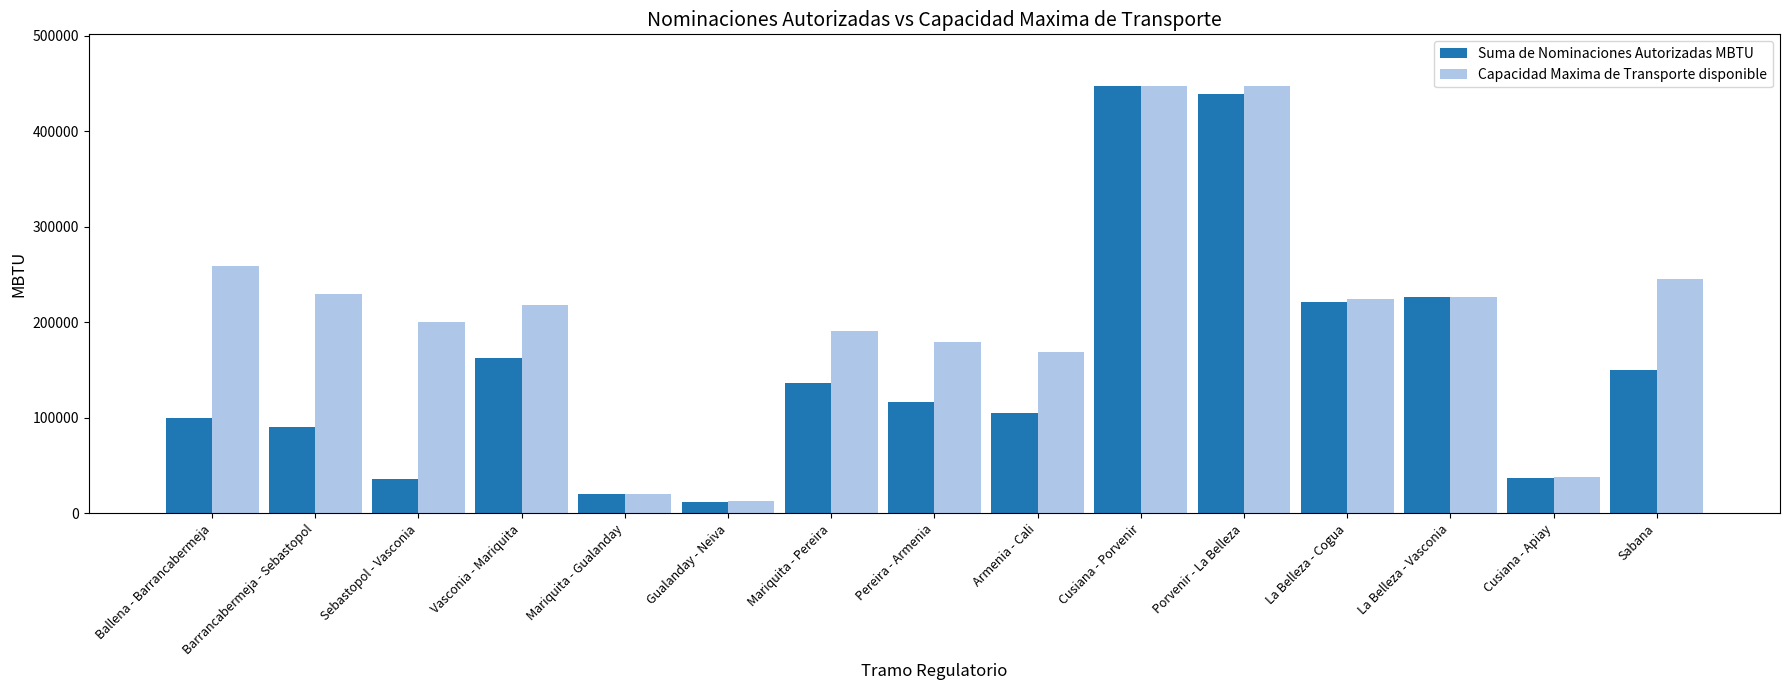

What is the sum of all Capacidad Maxima de Transporte disponible values?

3111768.8